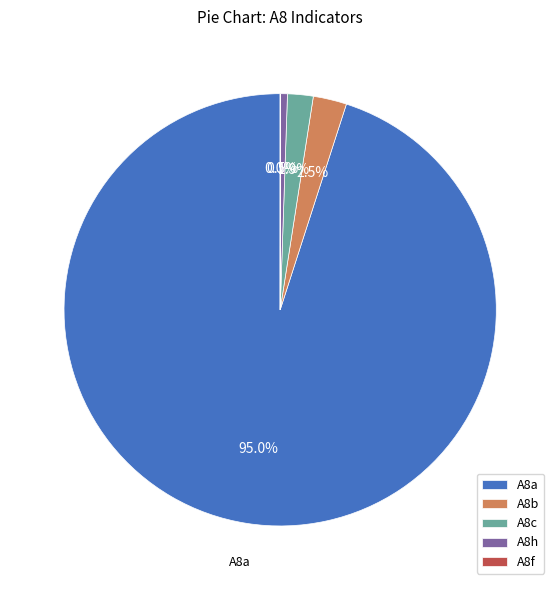

What is the total percentage of A8h and A8b?

3.0%